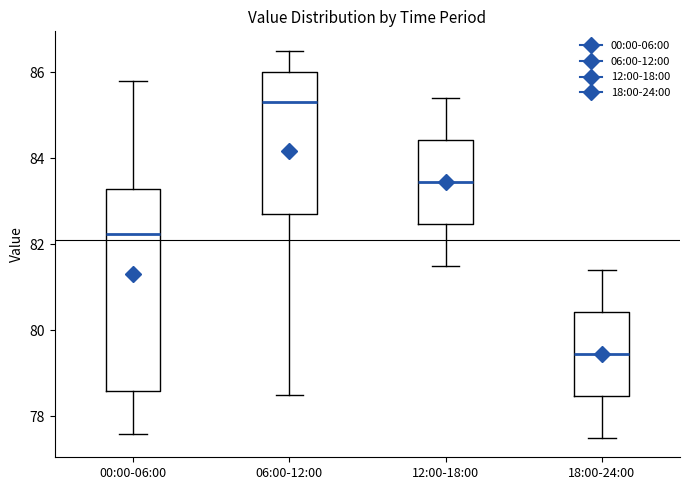

Which box's median line is the highest?

06:00-12:00